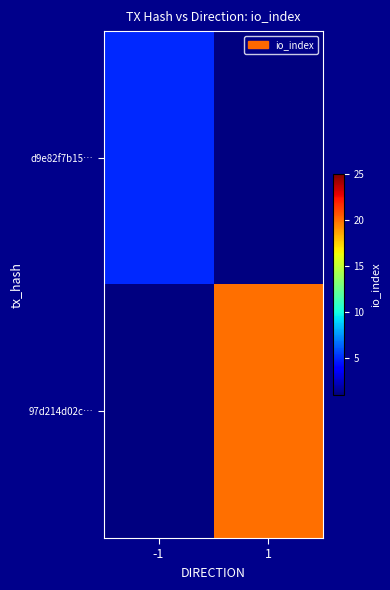

How many series are shown in this chart?

2